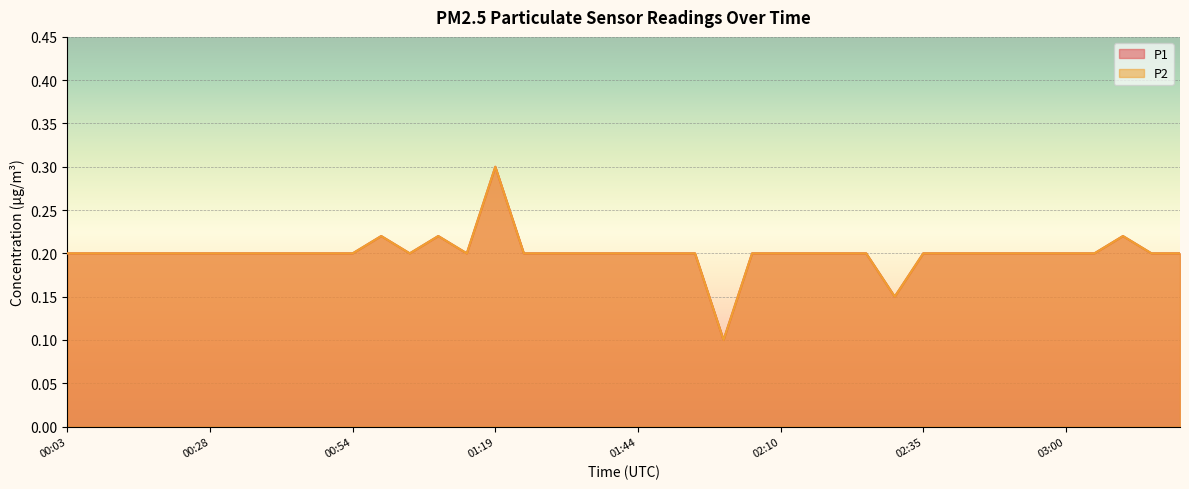

Reading right to left, transcribe all the data shown in this chart.

P1: 0.2	0.2	0.2	0.2	0.2	0.2	0.2	0.2	0.2	0.2	0.1	0.2	0.2	0.2	0.2	0.2	0.1	0.2	0.2	0.2	0.2	0.2	0.2	0.2	0.3	0.2	0.2	0.2	0.2	0.2	0.2	0.2	0.2	0.2	0.2	0.2	0.2	0.2	0.2	0.2
P2: 0.2	0.2	0.2	0.2	0.2	0.2	0.2	0.2	0.2	0.2	0.1	0.2	0.2	0.2	0.2	0.2	0.1	0.2	0.2	0.2	0.2	0.2	0.2	0.2	0.3	0.2	0.2	0.2	0.2	0.2	0.2	0.2	0.2	0.2	0.2	0.2	0.2	0.2	0.2	0.2